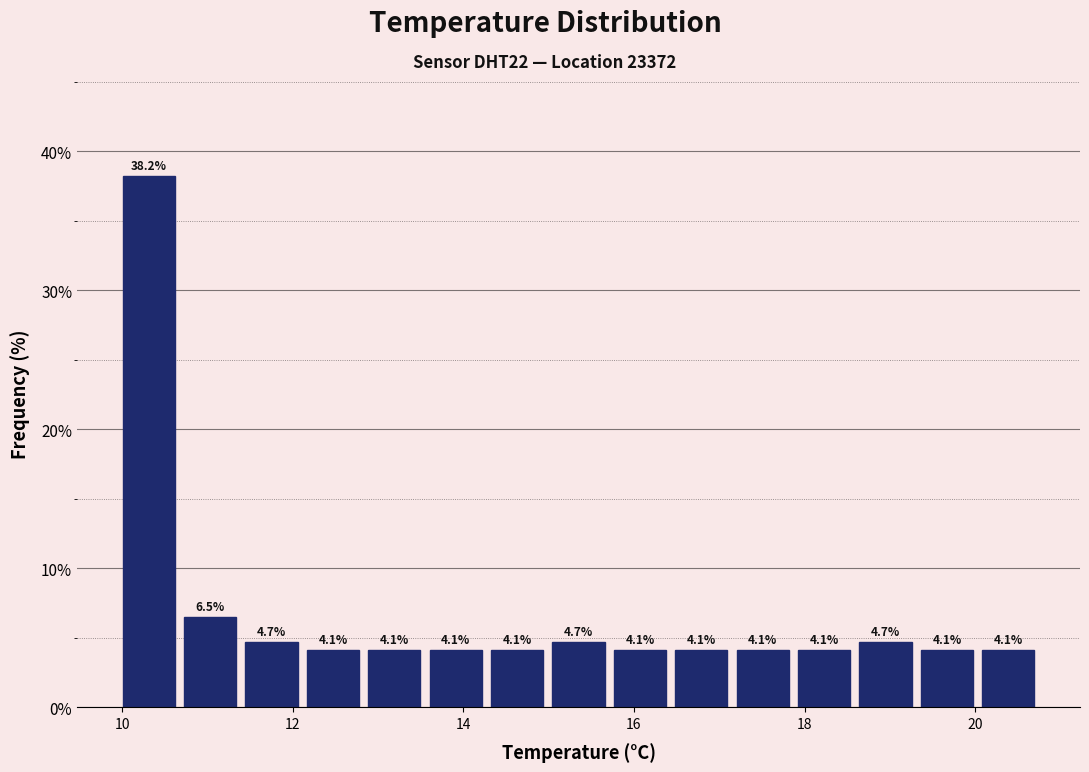

Around what value on the x-axis is the tallest bar? Give the approximate position of its centre, as read against the axis.

10.4